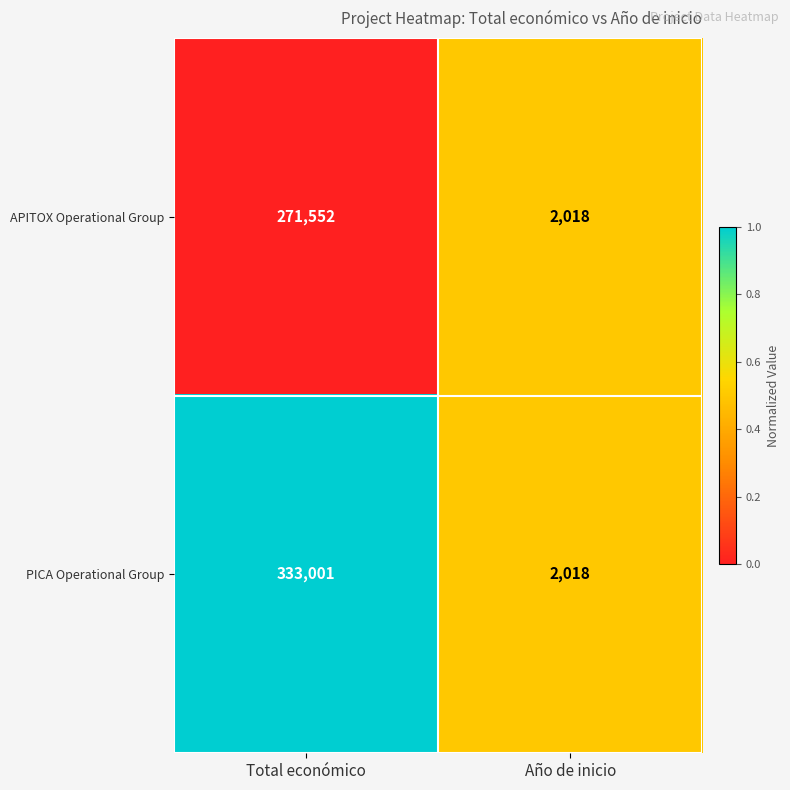

Reading left to right, what are all the values shown in this chart?

APITOX Operational Group: 271552	2018
PICA Operational Group: 333001	2018